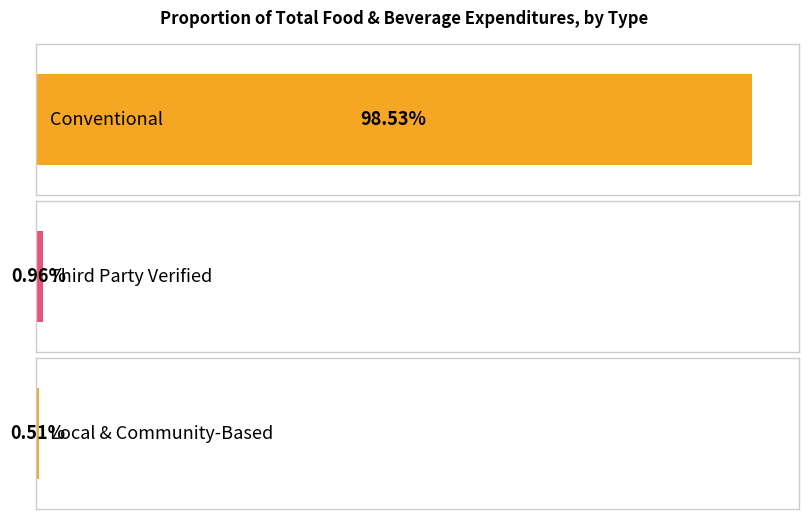

Reading left to right, list all the values displayed in this chart.

Conventional=1.0	Third Party Verified=0.0	Local & Community-Based=0.0